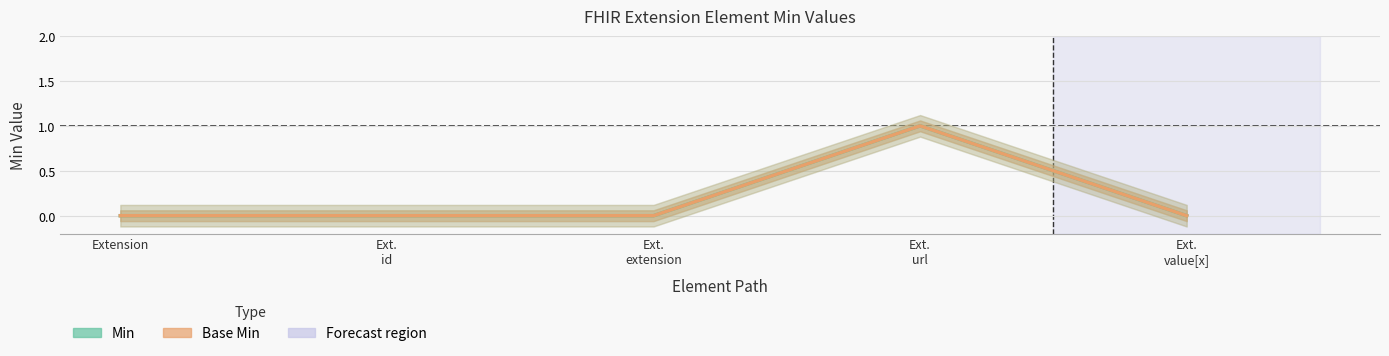

What is the total value across all series at Ext.
url?

2